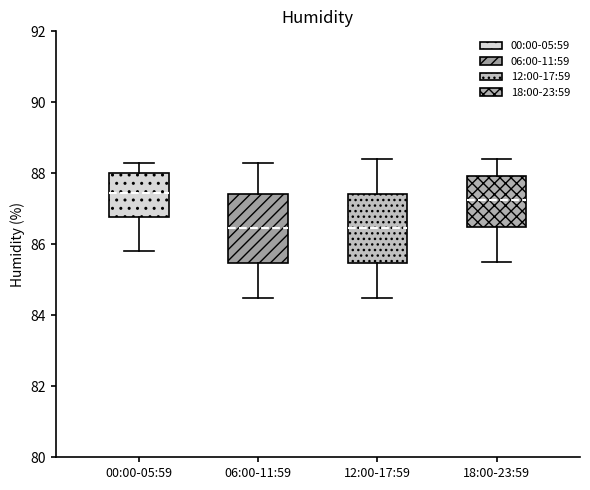

Reading left to right, read every box against the y-axis: the position of its median line, the range the box covers, and the ends of its whiskers. The values are not printed on the chart, so give them approximately, as read against the axis.

00:00-05:59: median 87.4, box 86.8 to 88.0, whiskers 85.8 to 88.4
06:00-11:59: median 86.4, box 85.4 to 87.4, whiskers 84.6 to 88.4
12:00-17:59: median 86.4, box 85.4 to 87.4, whiskers 84.6 to 88.4
18:00-23:59: median 87.2, box 86.4 to 88.0, whiskers 85.6 to 88.4